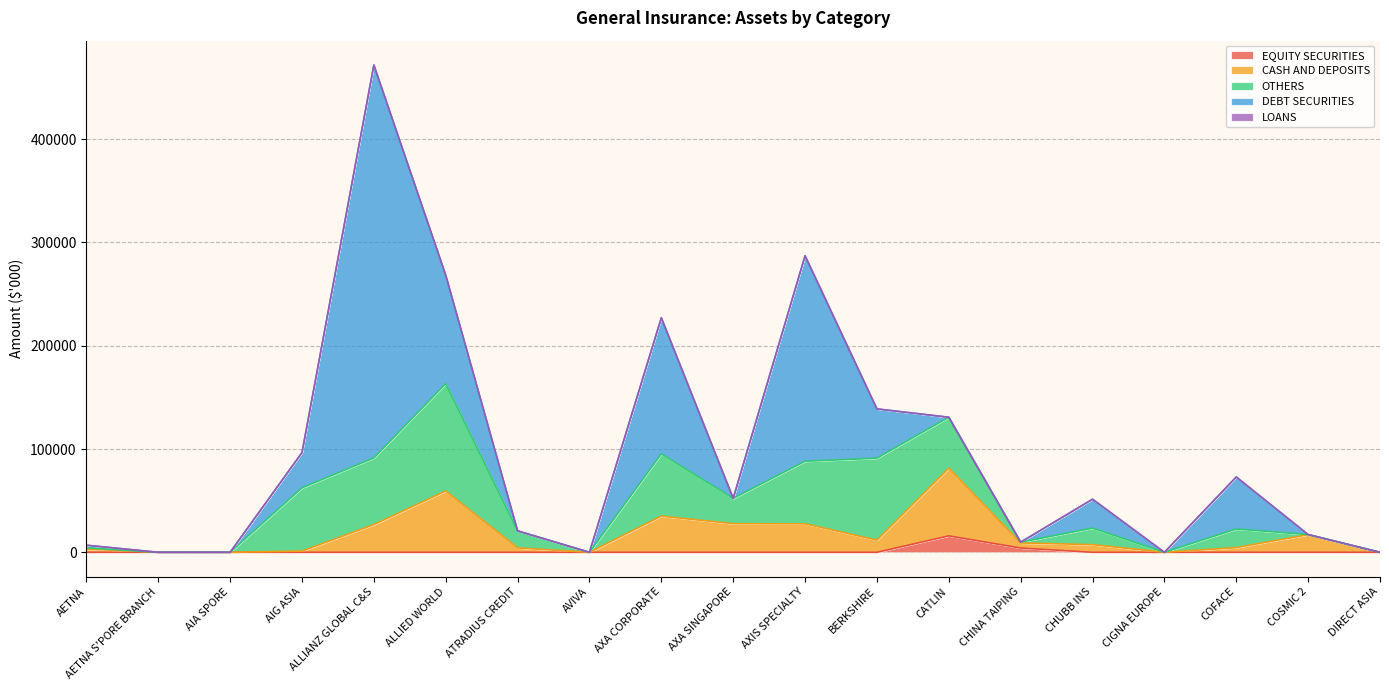

Where do CASH AND DEPOSITS and DEBT SECURITIES first cross each other?

ALLIED WORLD and ATRADIUS CREDIT